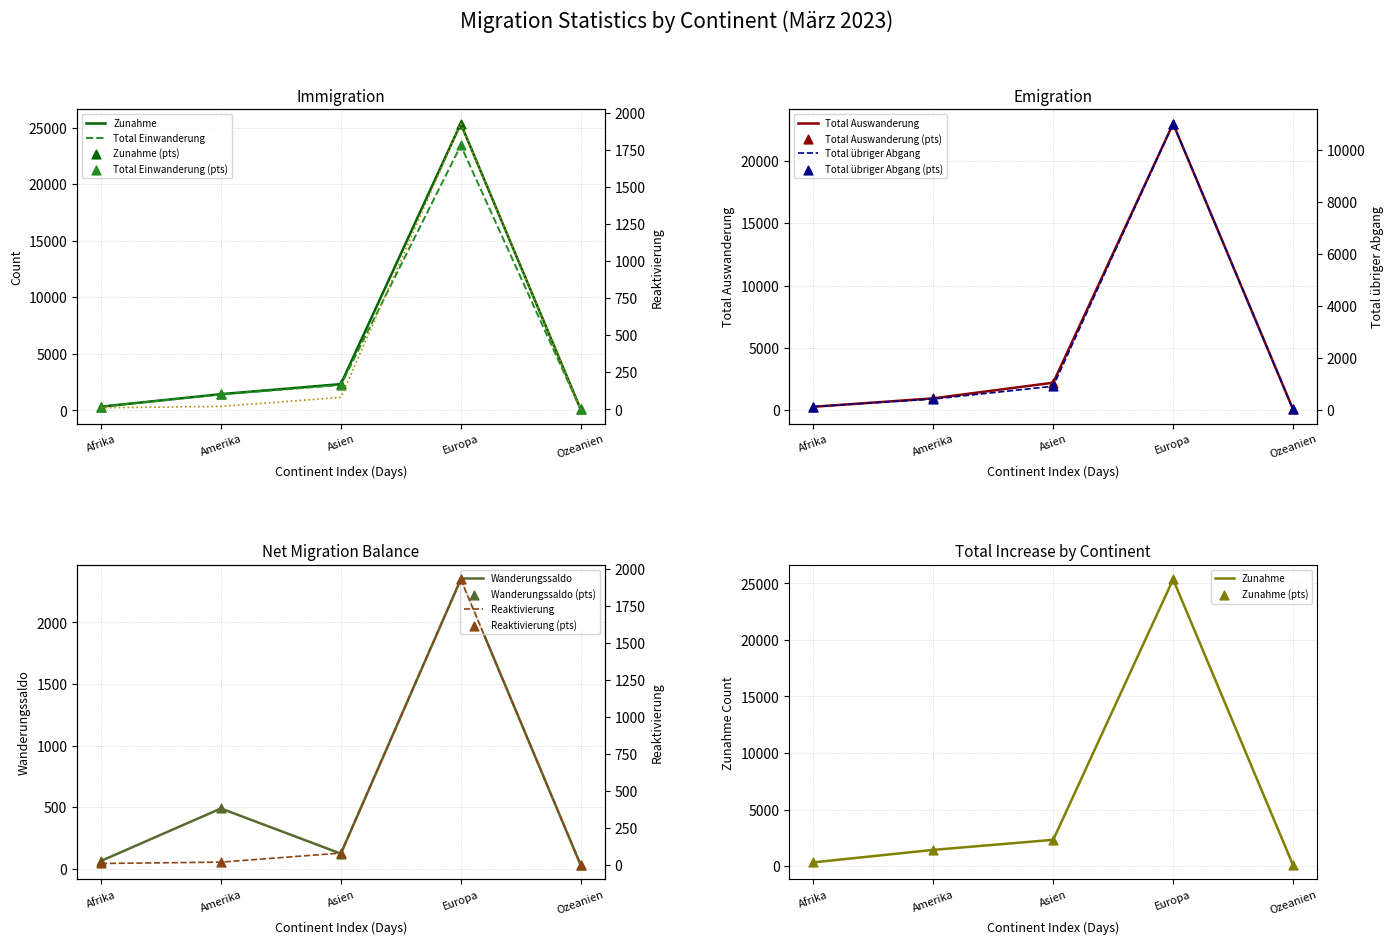

Which series reaches the maximum Y coordinate?

Zunahme